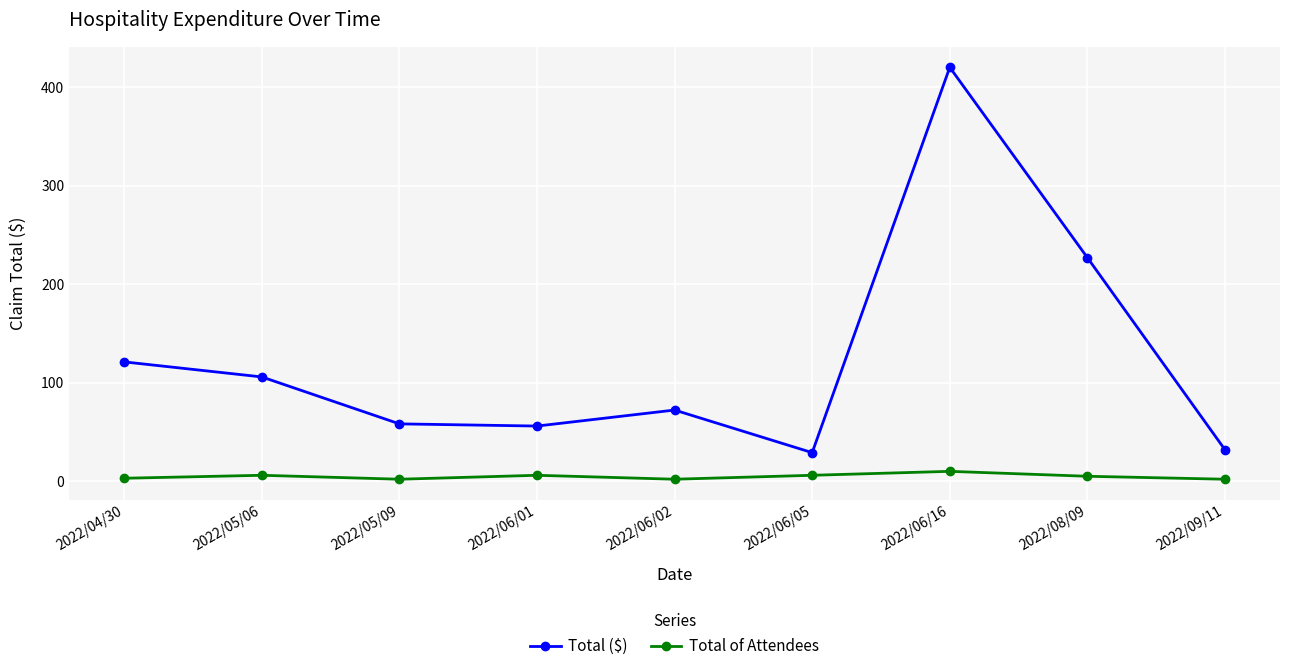

Is the value of Total of Attendees at 2022/04/30 greater than the value of Total ($) at 2022/05/06?

No